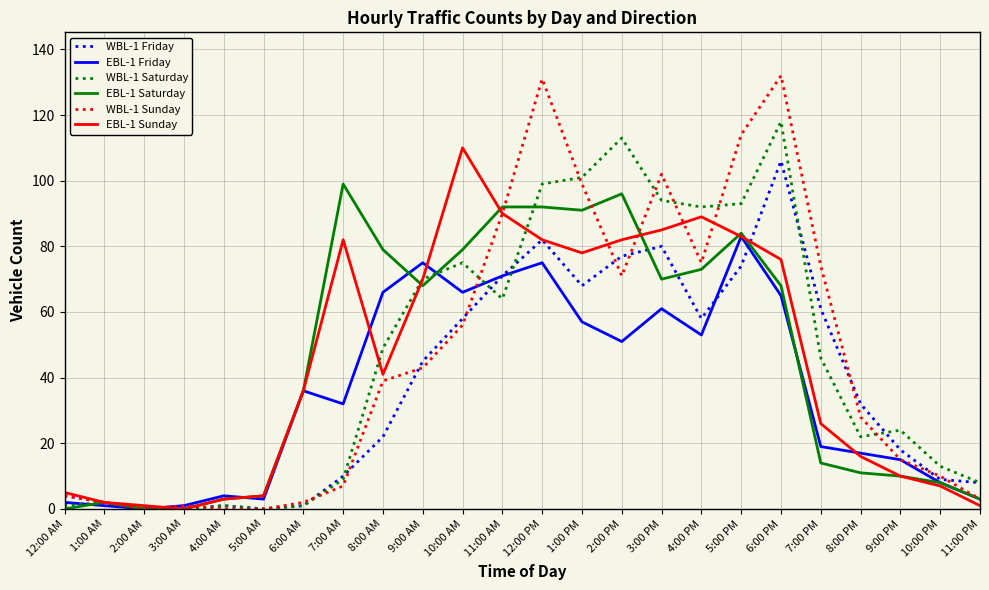

What is the sum of the WBL-1 Friday values at 12:00 AM and 5:00 AM?

4